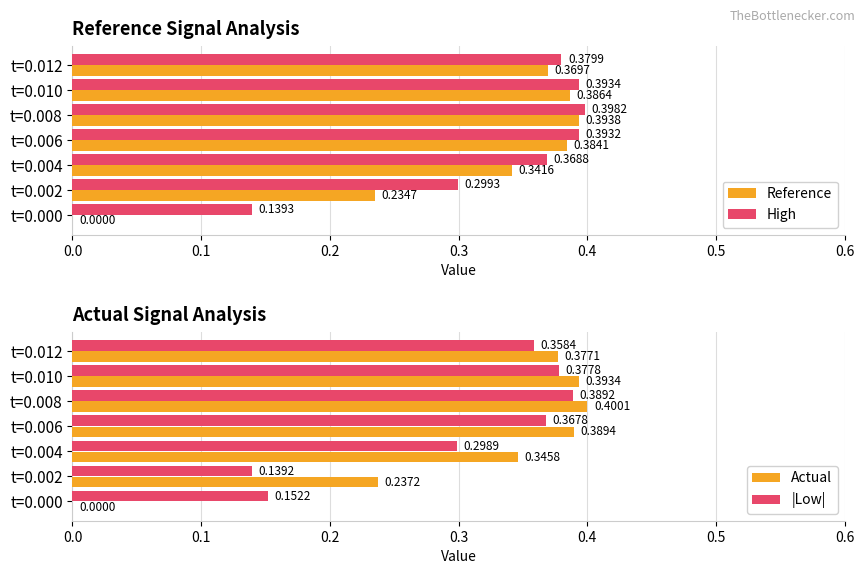

Does the chart contain stacked bars?

No